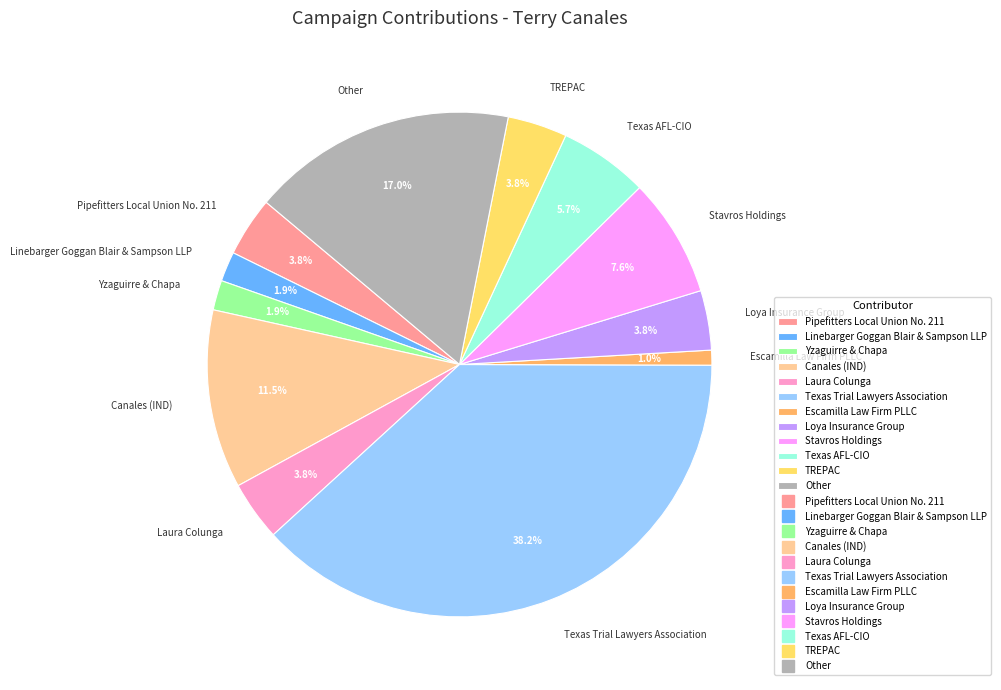

Which category has the biggest portion of the pie?

Texas Trial Lawyers Association